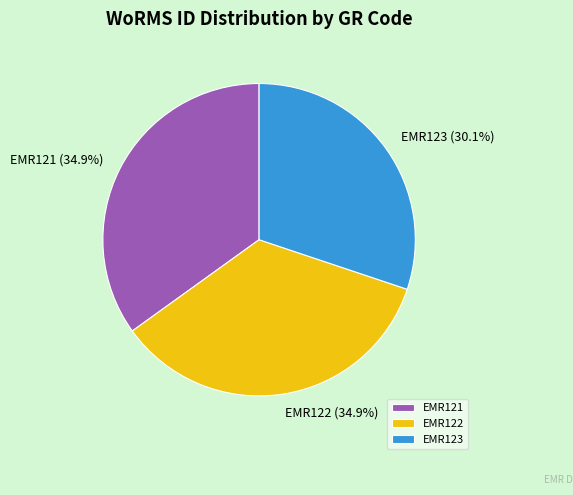

Which category has the smallest portion of the pie?

EMR123